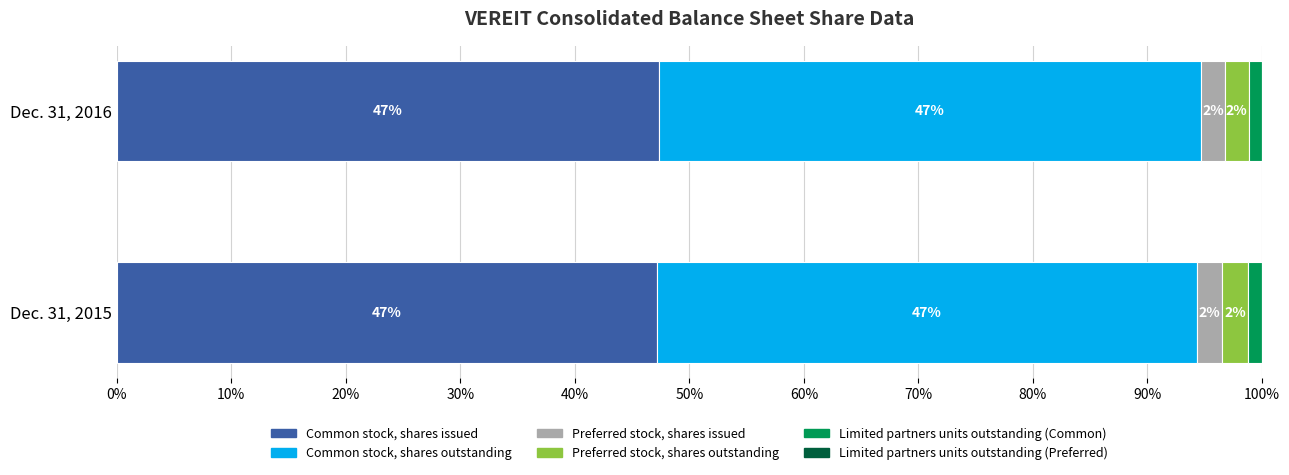

Rank the categories by Dec. 31, 2016 value from highest to lowest.

Common stock, shares issued, Common stock, shares outstanding, Preferred stock, shares issued, Preferred stock, shares outstanding, Limited partners units outstanding (Common), Limited partners units outstanding (Preferred)